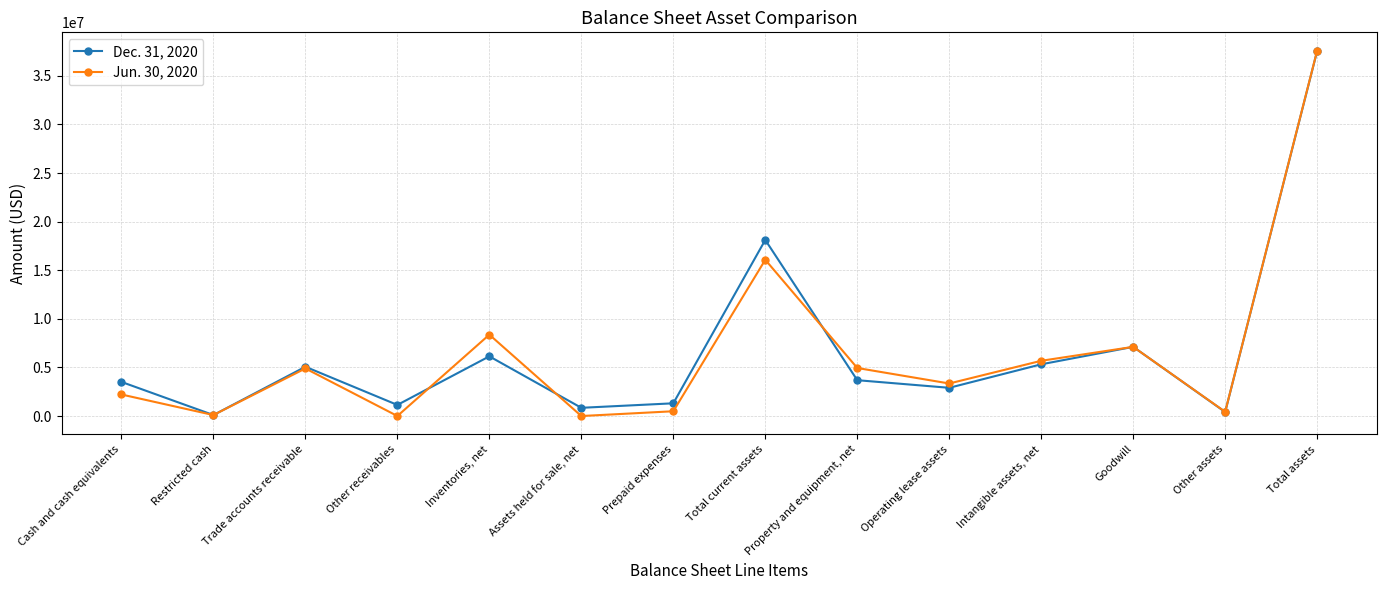

How many series are shown in this chart?

2